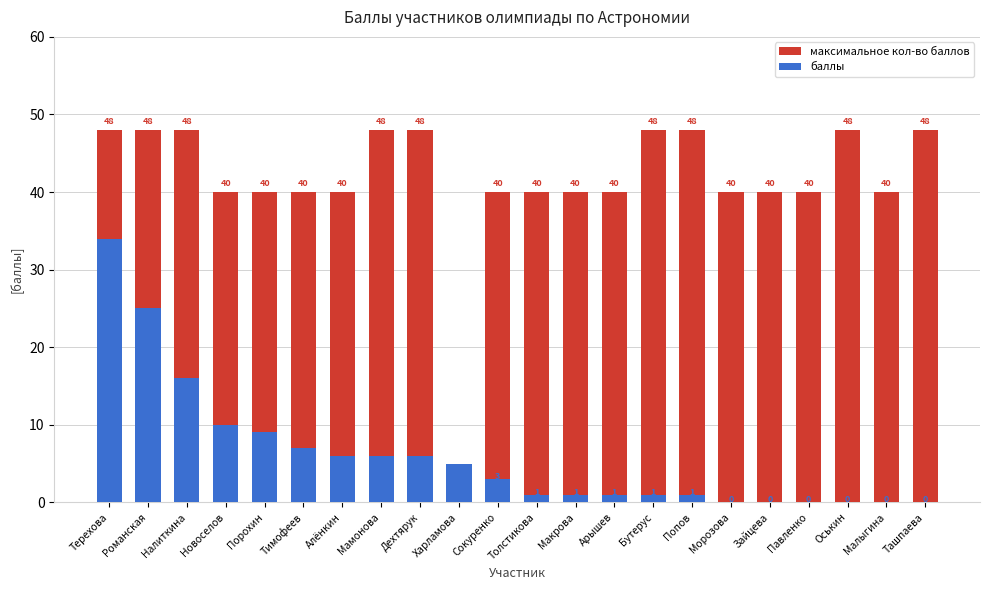

Which has a higher value, Налиткина or Макрова?

Налиткина